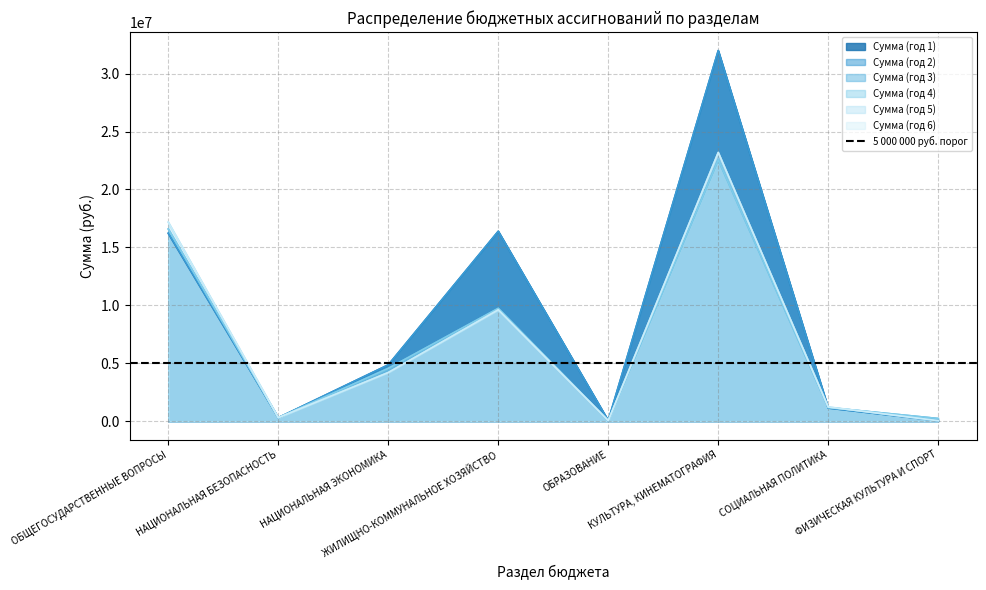

Where do Сумма (год 2) and Сумма (год 4) first cross each other?

КУЛЬТУРА, КИНЕМАТОГРАФИЯ and СОЦИАЛЬНАЯ ПОЛИТИКА